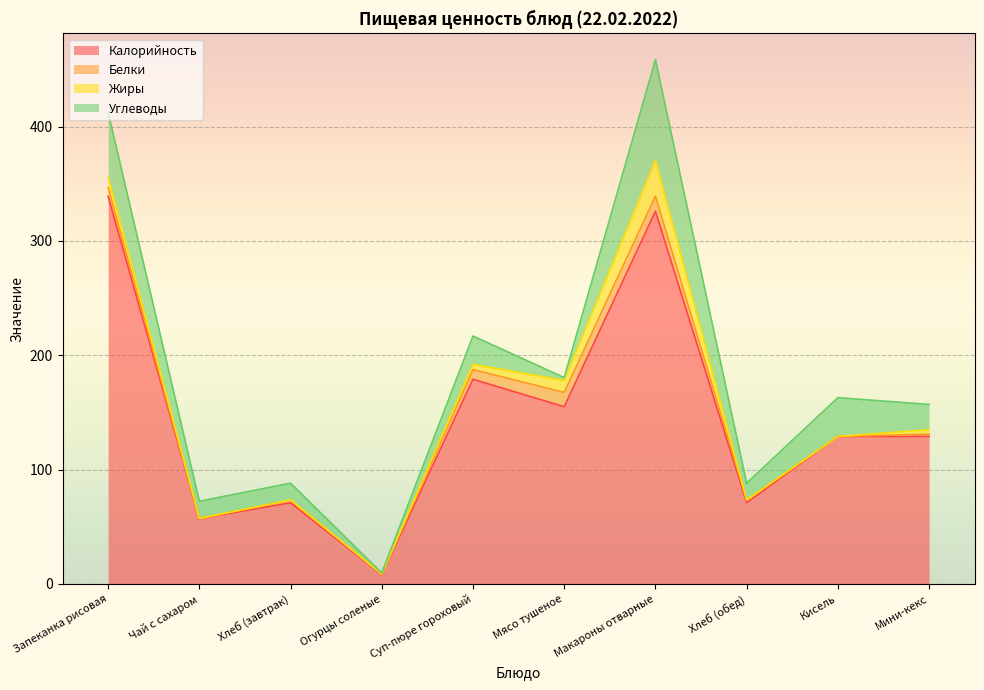

What is the label of the 4th point from the right?

Макароны отварные